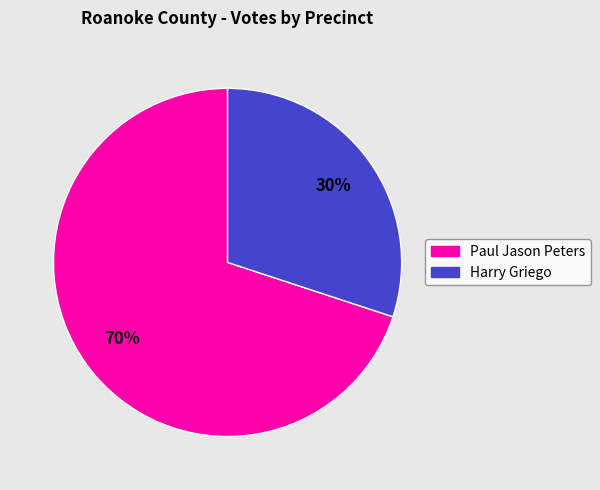

Is there a majority slice in this chart?

Yes